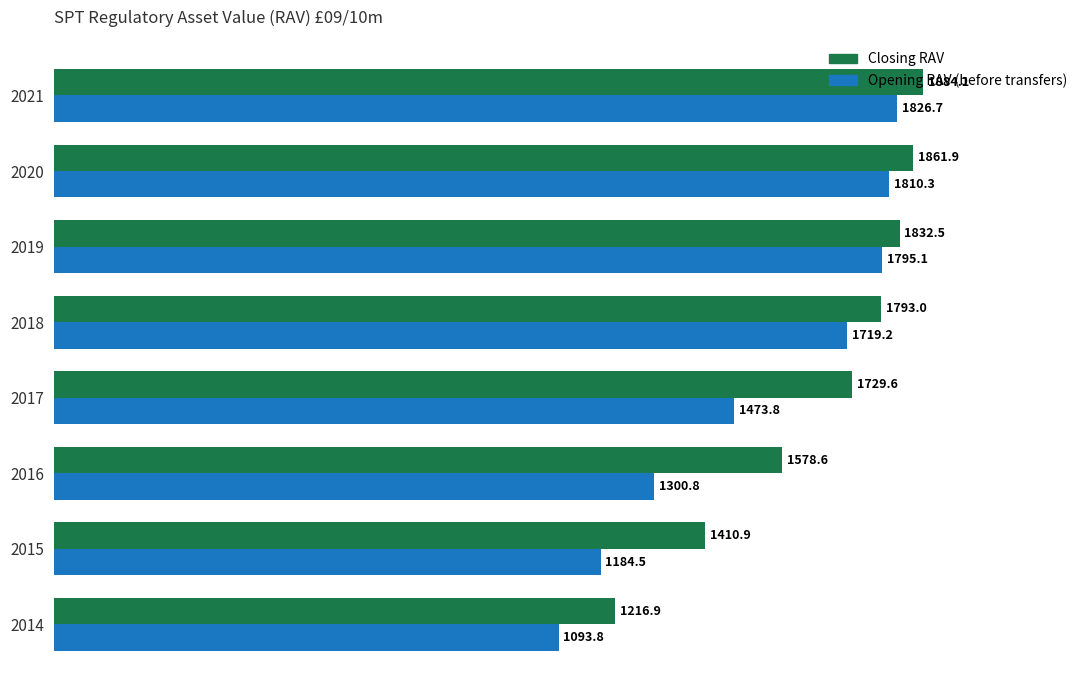

What is the average value of the Opening RAV (before transfers) series?

1525.5